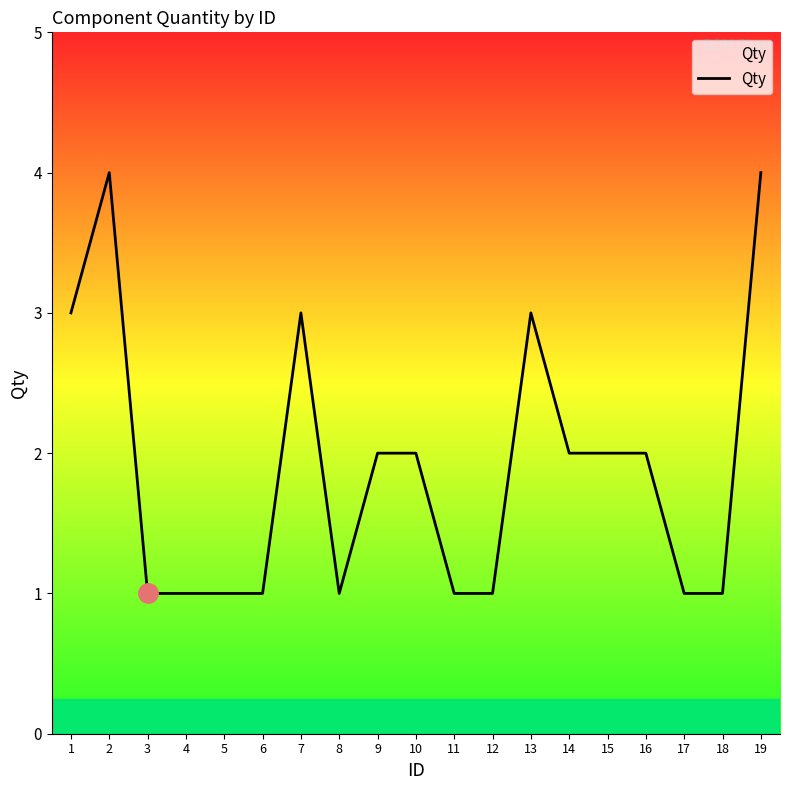

Is it true that the value at 4 is 1?

True